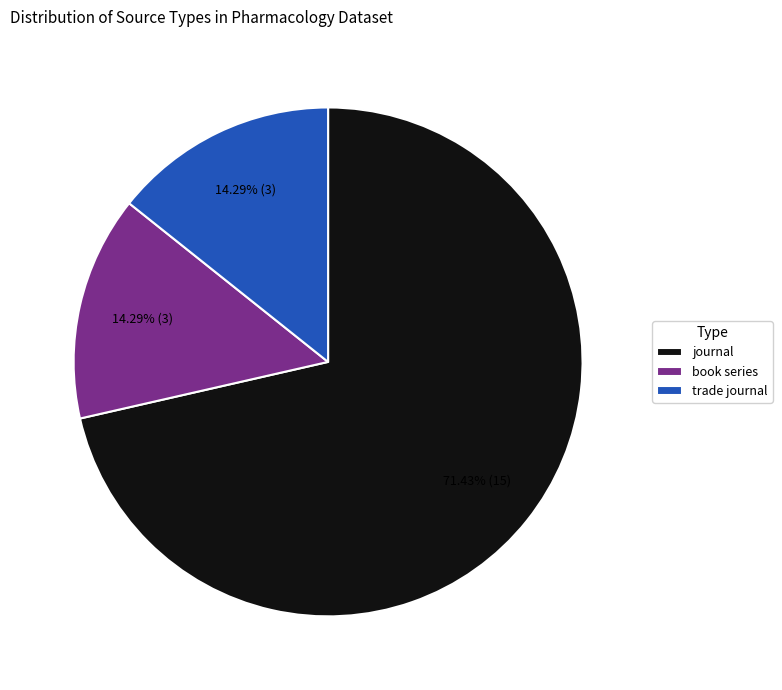

The trade journal slice represents 22% of the pie. True or false?

False